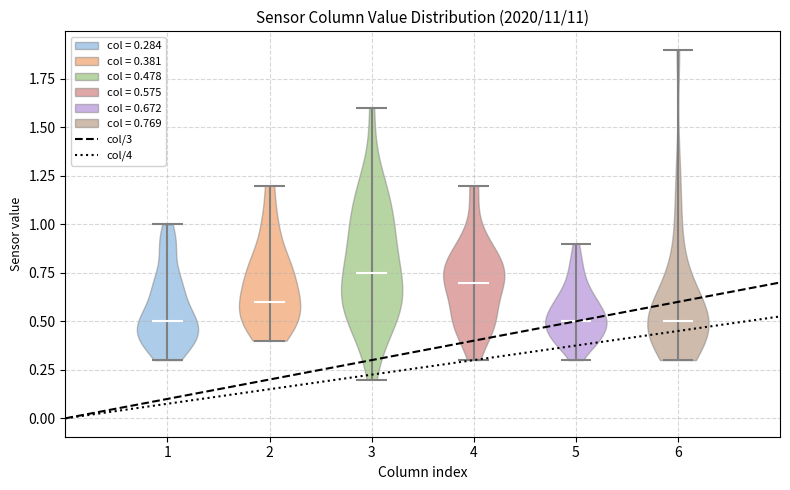

Which violin has the highest median line?

3